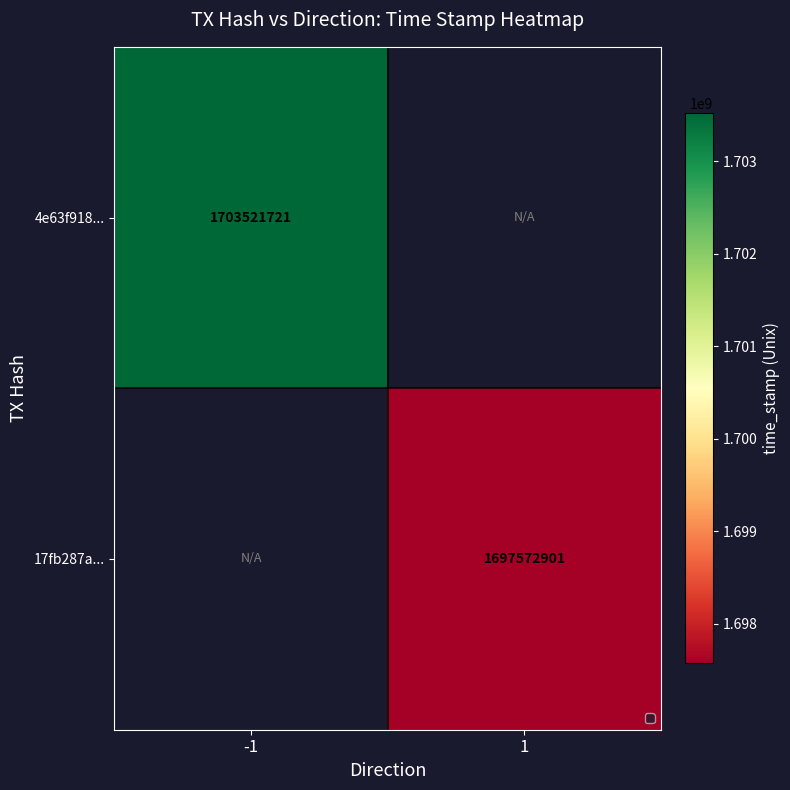

Which series has the largest range (max minus min)?

4e63f918...